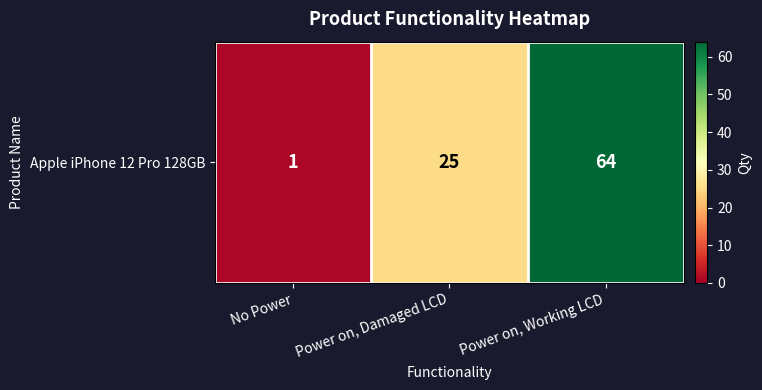

What is the change in value from No Power to Power on, Working LCD?

+63